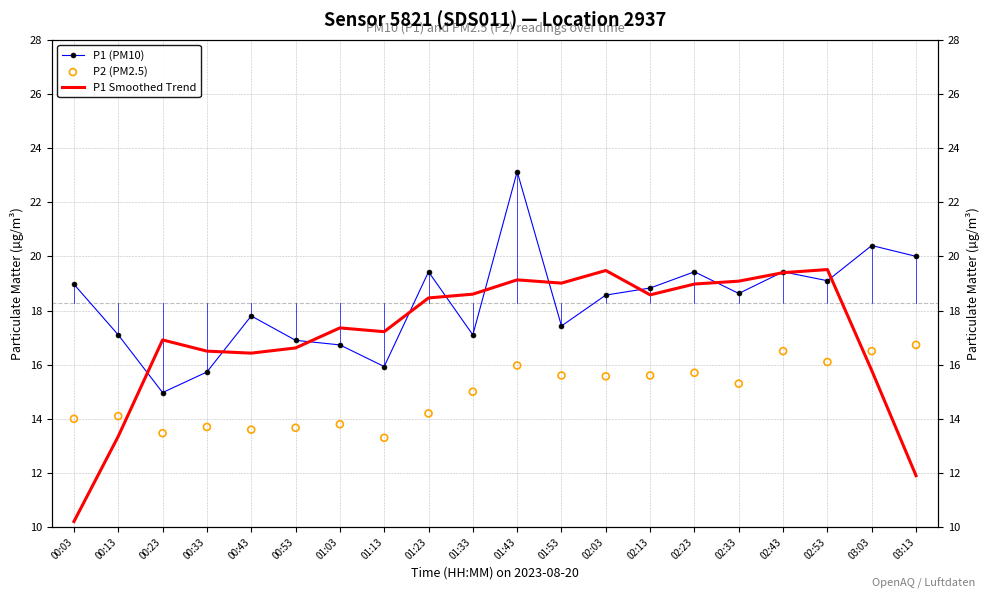

Which series has the largest total across all categories?

P1 (PM10)